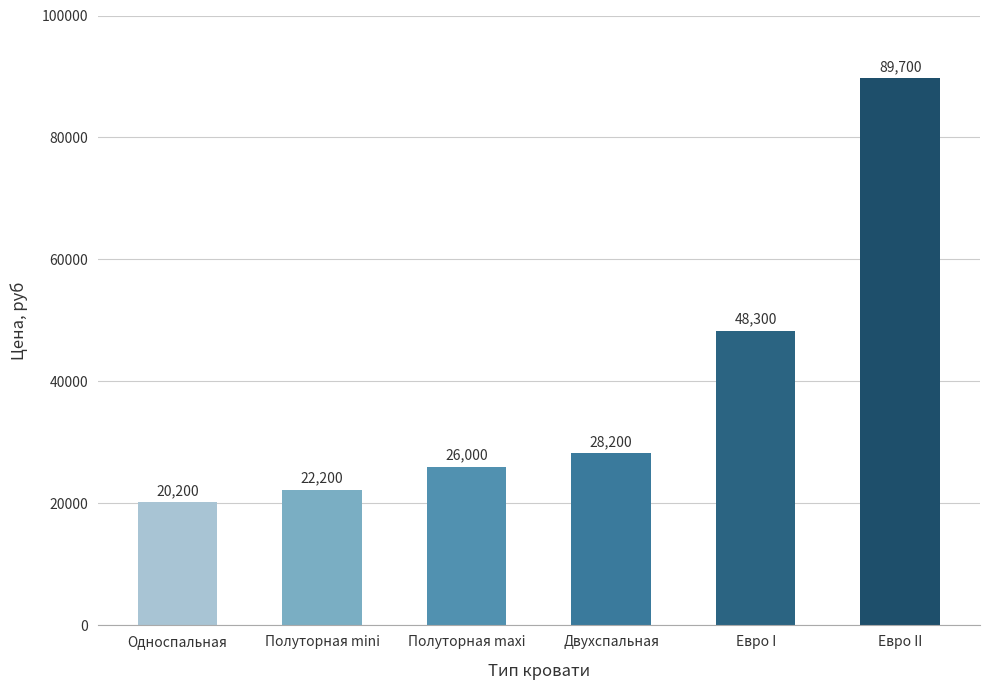

Are the bars grouped side by side (vs. stacked)?

No